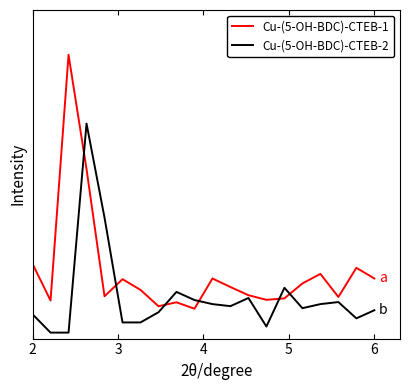

Reading right to left, transcribe all the data shown in this chart.

Cu-(5-OH-BDC)-CTEB-1: 0.2	0.2	0.1	0.2	0.1	0.1	0.1	0.1	0.1	0.2	0.1	0.1	0.1	0.1	0.1	0.1	0.5	0.9	0.1	0.2
Cu-(5-OH-BDC)-CTEB-2: 0.0	0.0	0.1	0.1	0.1	0.1	-0.0	0.1	0.1	0.1	0.1	0.1	0.0	0.0	0.0	0.4	0.7	-0.0	-0.0	0.0